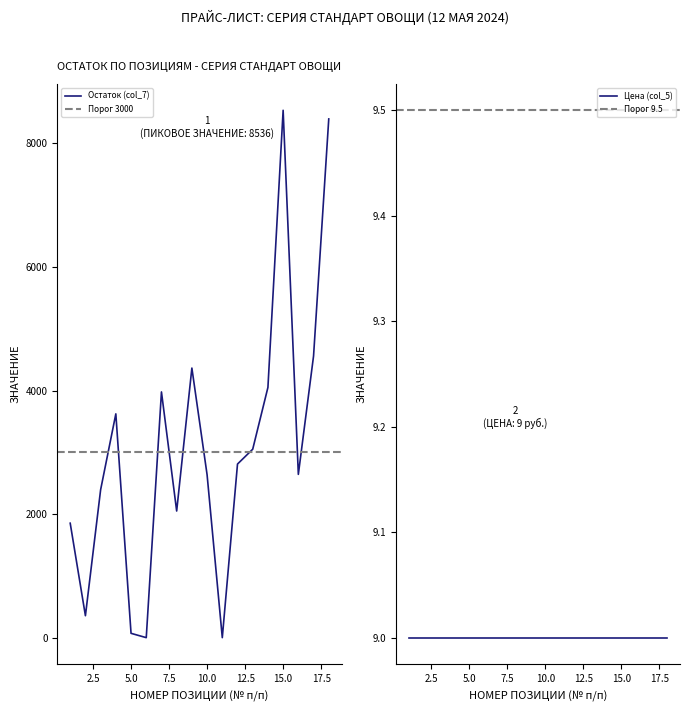

The Остаток (col_7) series shows 8396 at 18. True or false?

True